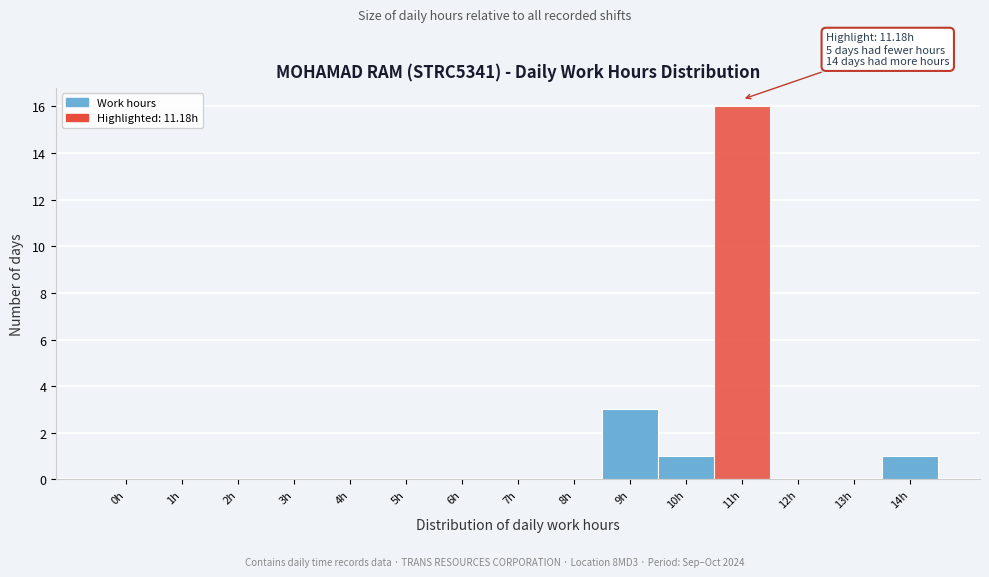

Reading left to right, transcribe all the data shown in this chart.

0h=0	1h=0	2h=0	3h=0	4h=0	5h=0	6h=0	7h=0	8h=0	9h=3	10h=1	11h=16	12h=0	13h=0	14h=1